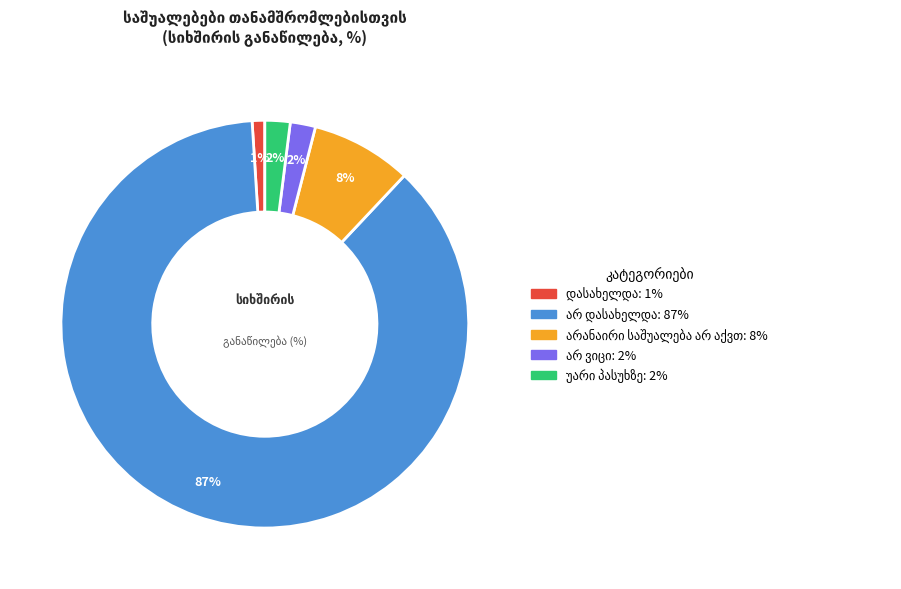

Is there a majority slice in this chart?

Yes